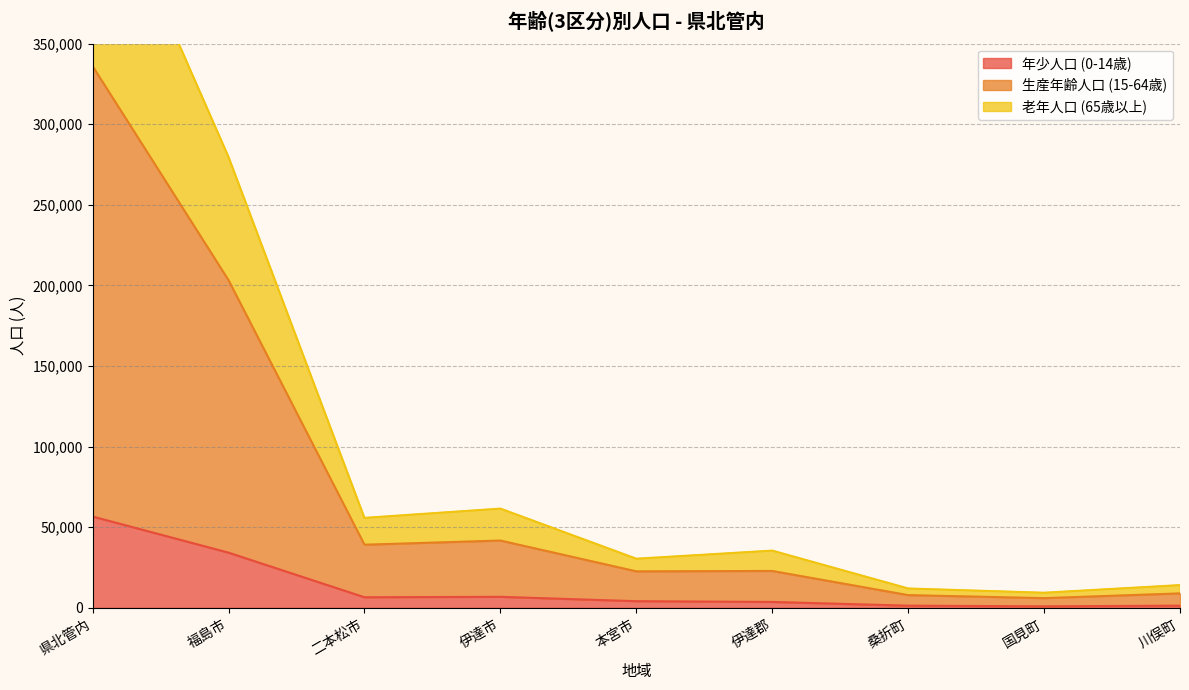

True or false: 年少人口 (0-14歳) and 生産年齢人口 (15-64歳) intersect in this chart.

False